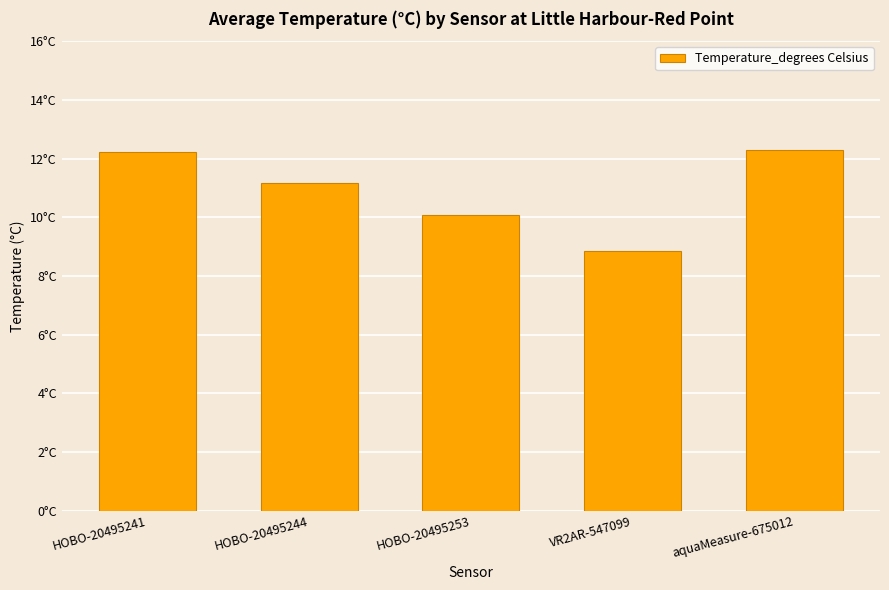

What is the greatest value displayed?

12.3